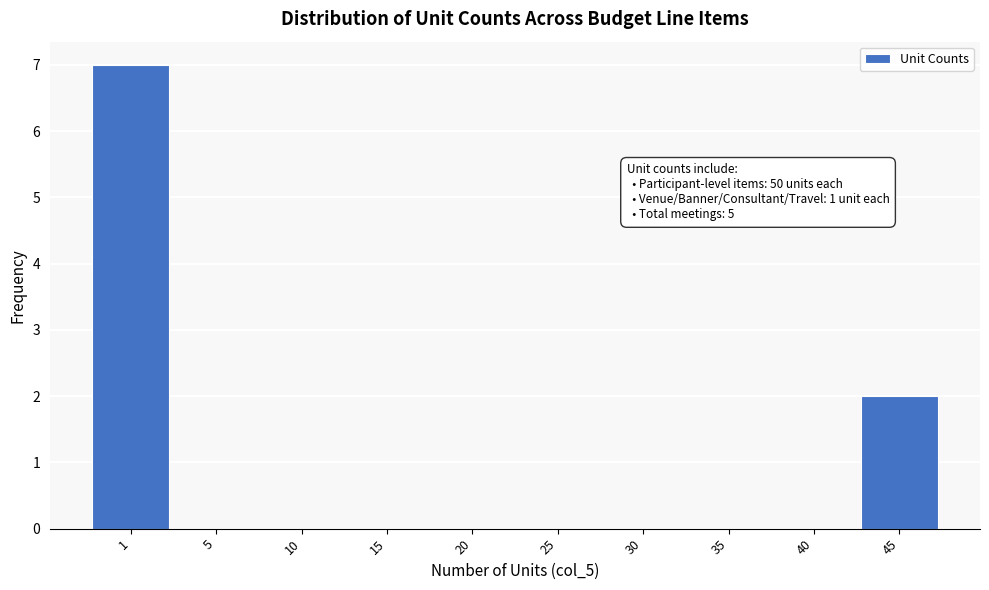

Reading left to right, list all the values displayed in this chart.

1=7	5=0	10=0	15=0	20=0	25=0	30=0	35=0	40=0	45=2